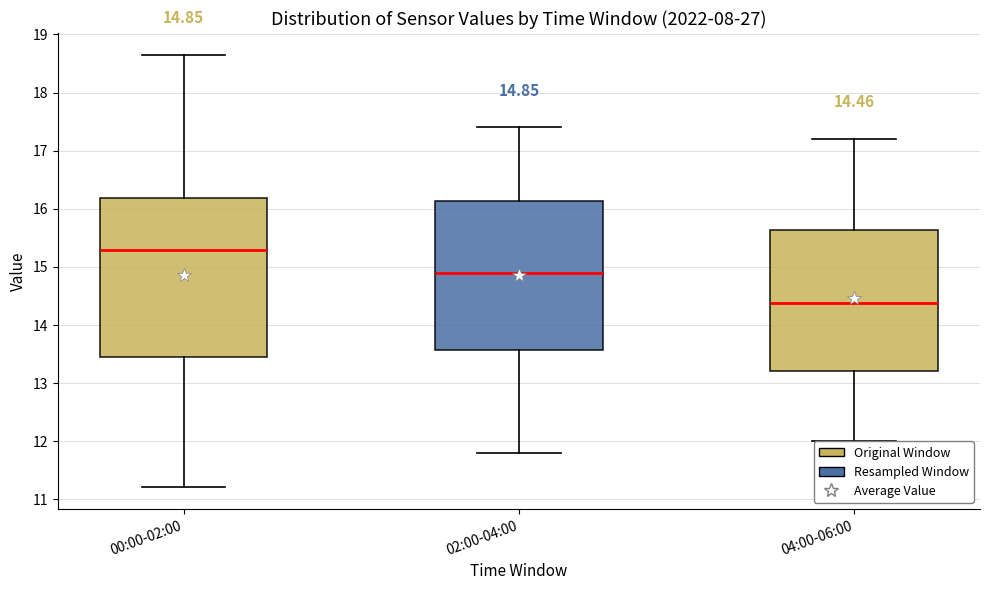

Comparing the boxes themselves (not the whiskers), which one is the tallest?

00:00-02:00